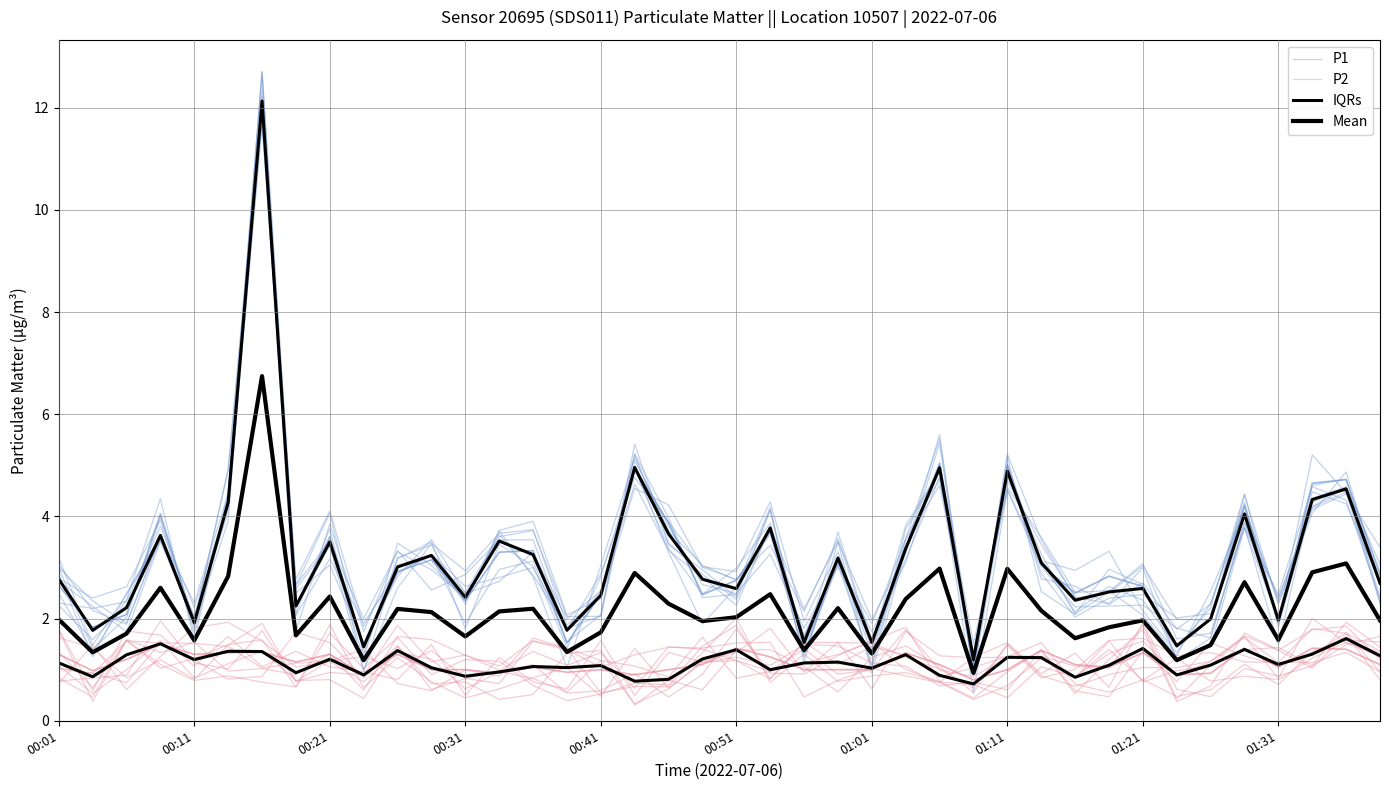

What is the sum of all P1 values?

127.6